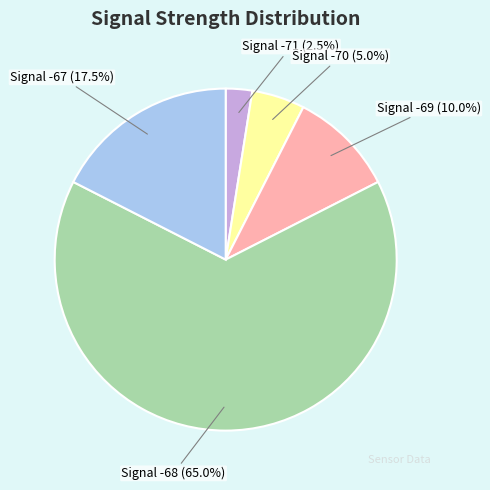

How many slices are in this pie chart?

5